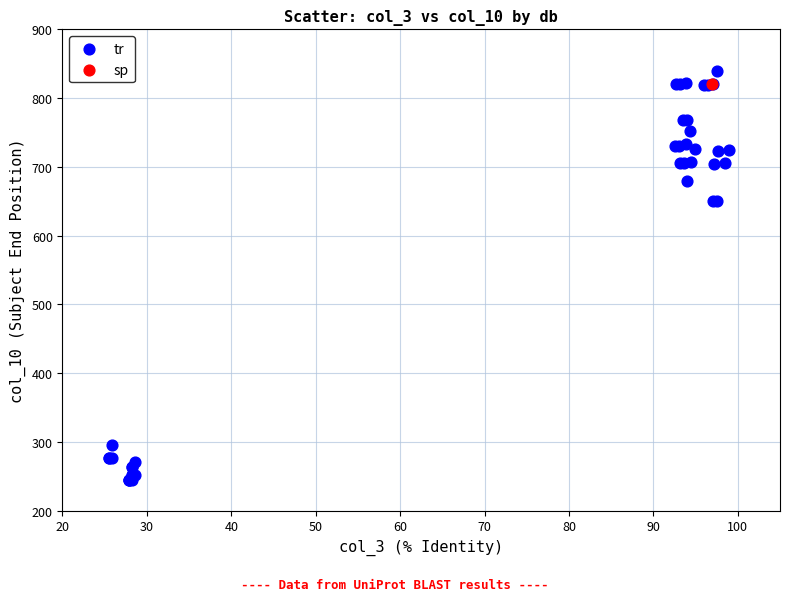

What are all the series names shown in the legend?

tr, sp